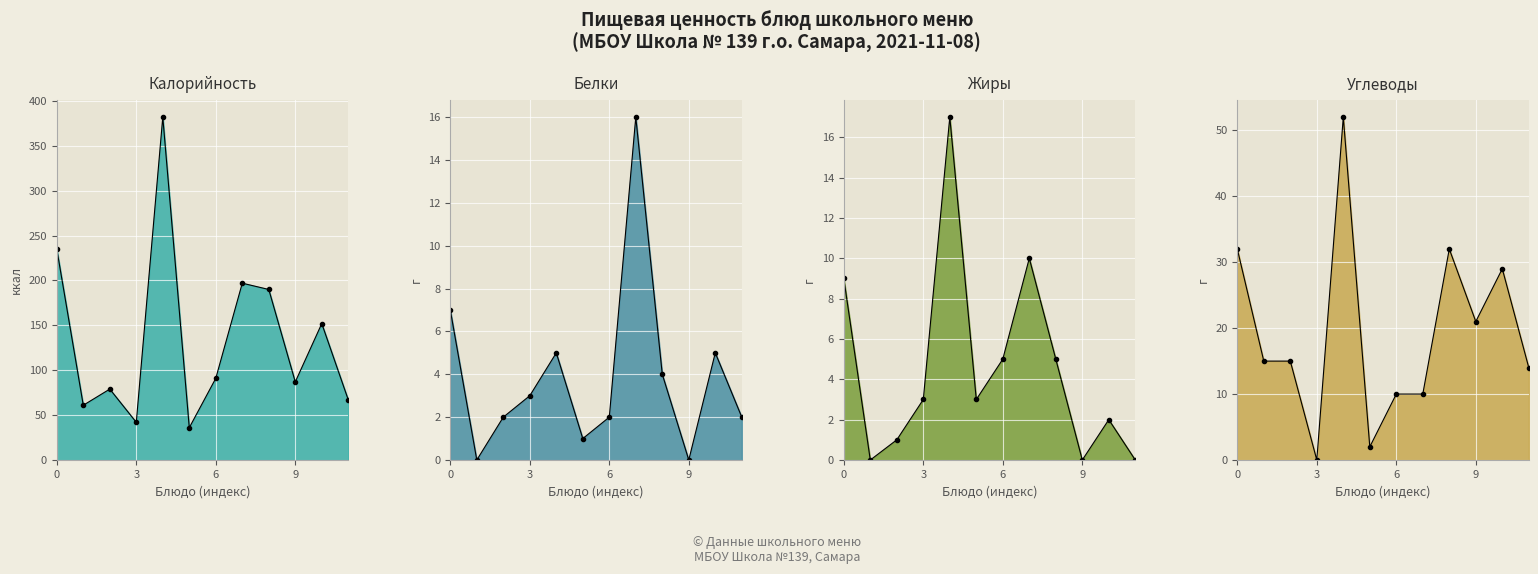

What is the average value of the Калорийность series?

135